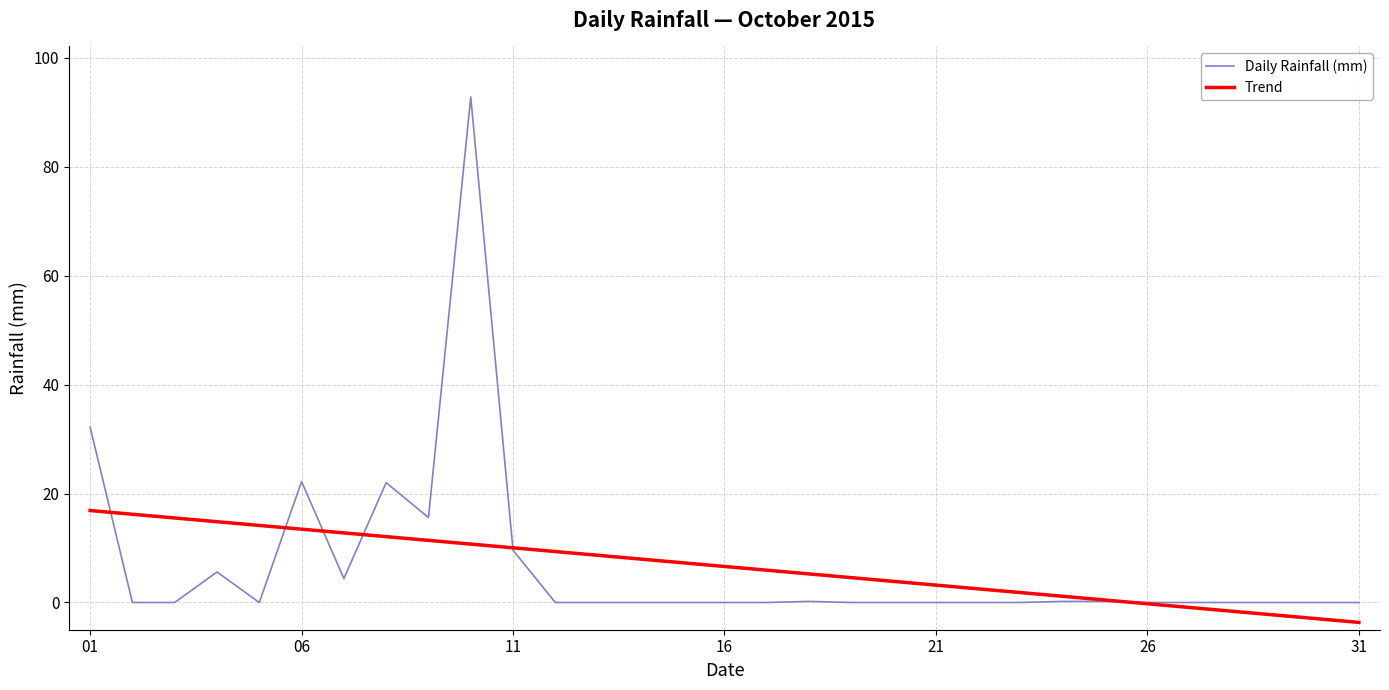

What is the greatest value displayed?

92.8